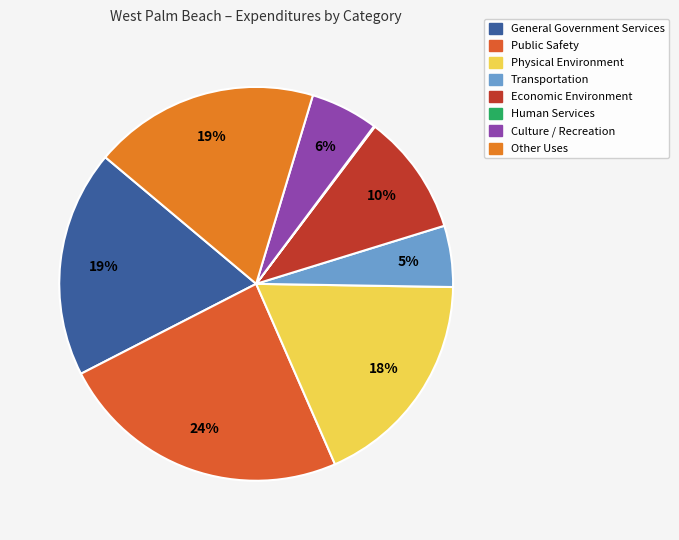

Combined, do Culture / Recreation and Public Safety account for over 50%?

No